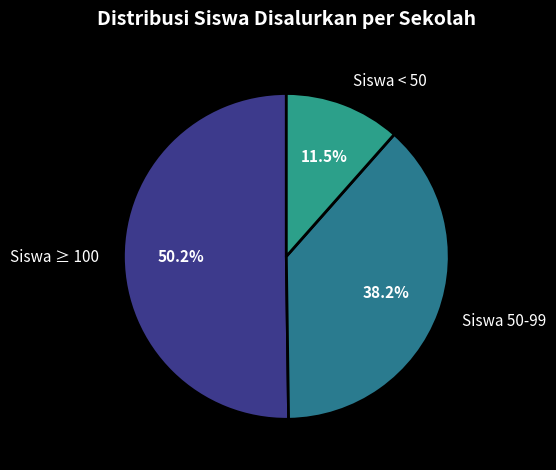

What portion of the pie excludes Siswa < 50?

88.5%